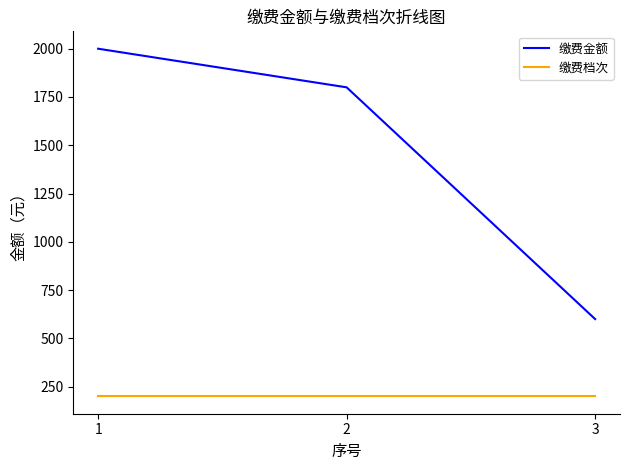

Reading left to right, extract all data points from this chart.

缴费金额: 1=2000	2=1800	3=600
缴费档次: 1=200	2=200	3=200